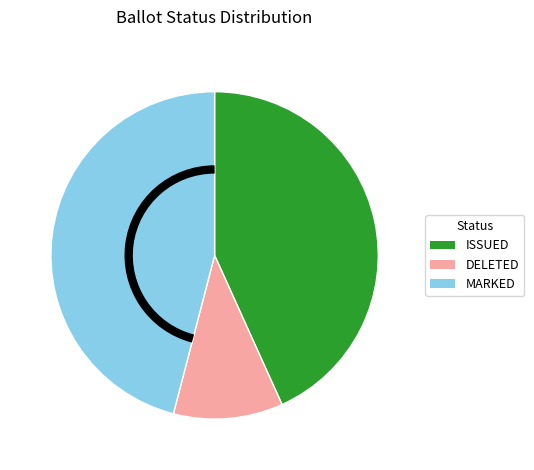

The MARKED slice represents 46% of the pie. True or false?

True